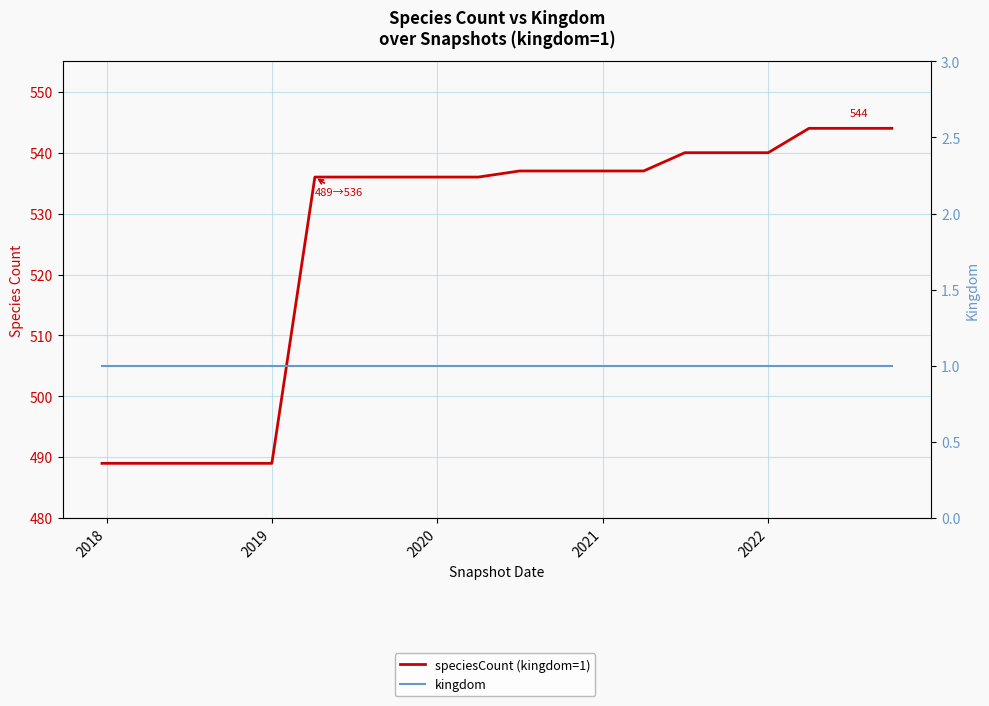

Is the value of kingdom at 9 greater than the value of speciesCount (kingdom=1) at 12?

No